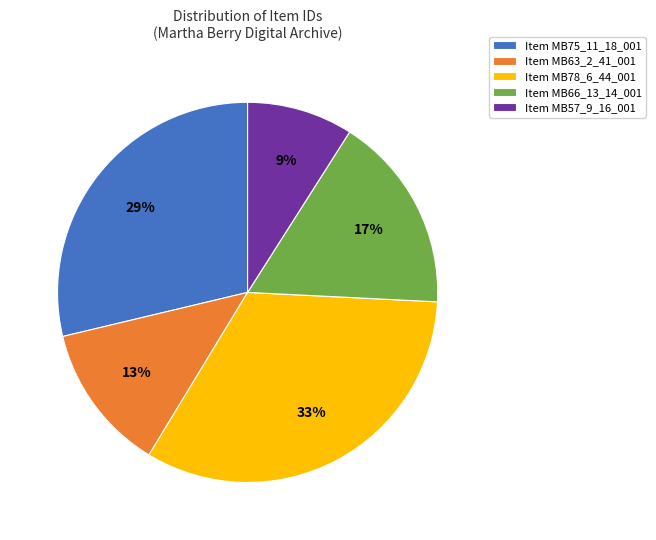

Combined, do Item MB63_2_41_001 and Item MB75_11_18_001 account for over 50%?

No